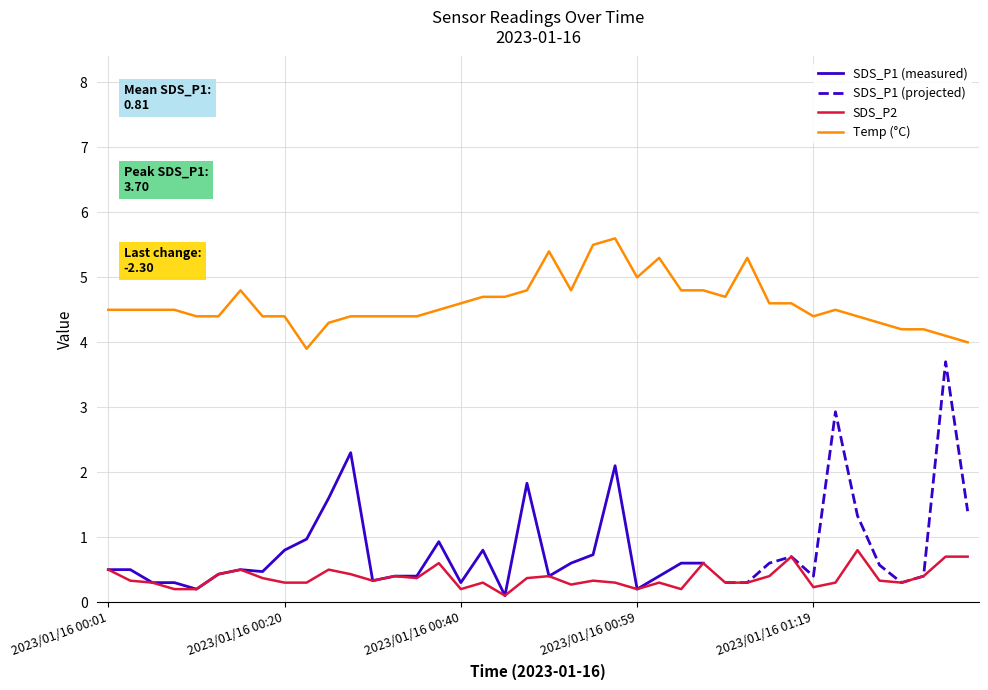

Which series has the largest total across all categories?

Temp